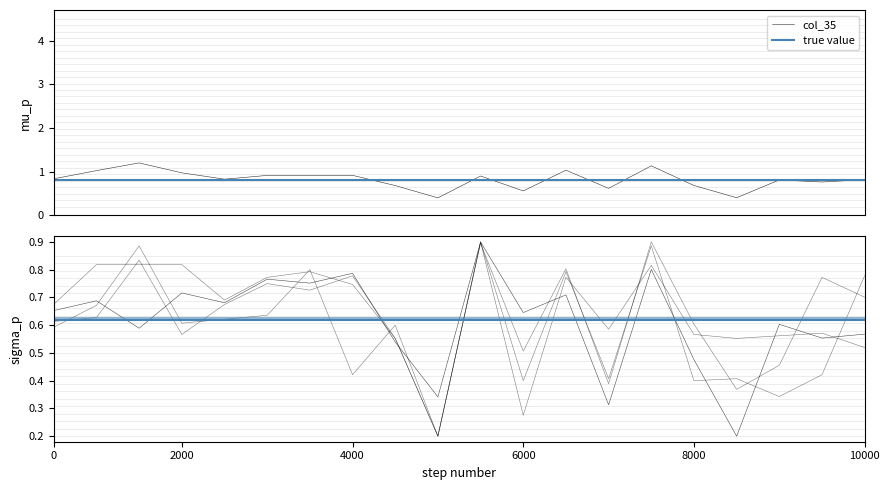

What is the highest value of the col_35 series?

1.2